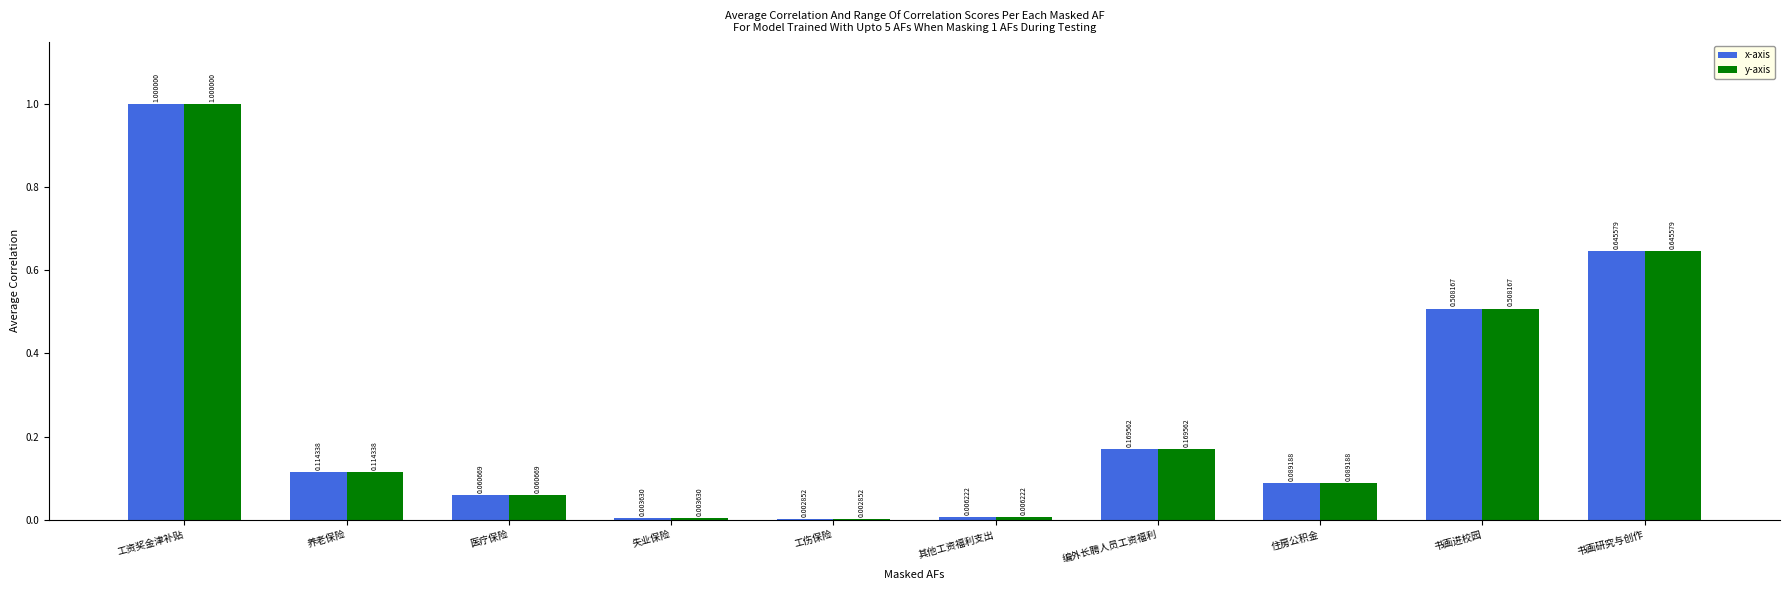

What are all the series names shown in the legend?

x-axis, y-axis